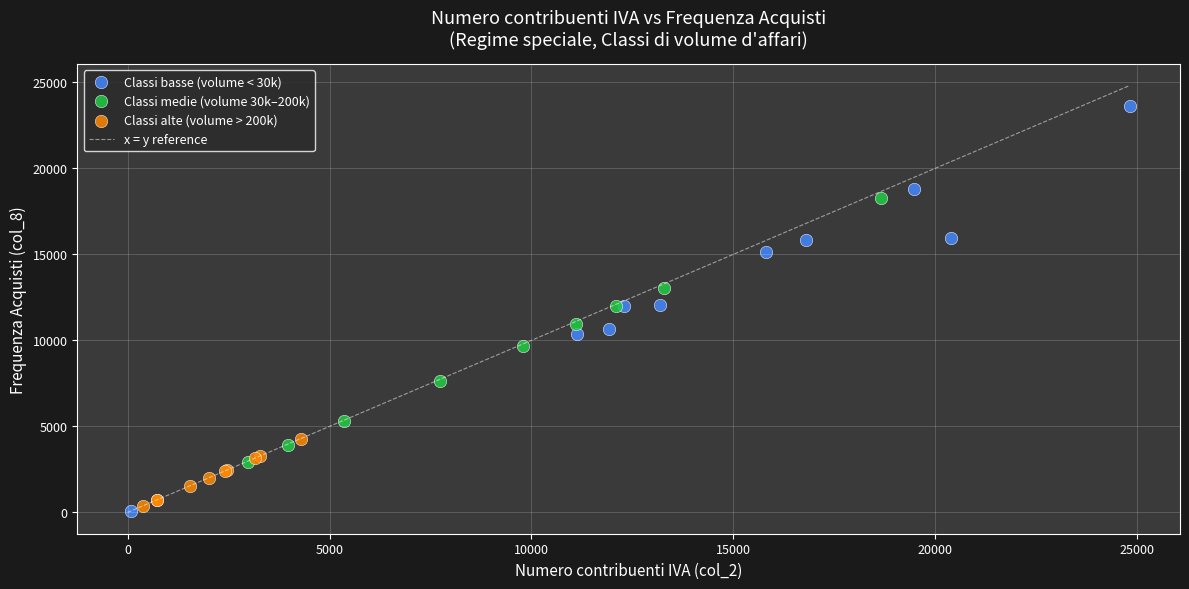

Which series contains the highest Y value?

Classi basse (volume < 30k)